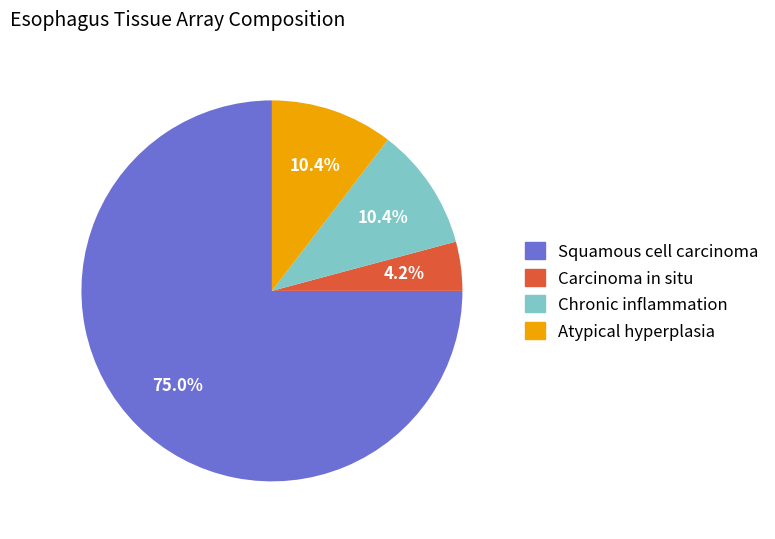

Which has a higher value, Atypical hyperplasia or Carcinoma in situ?

Atypical hyperplasia